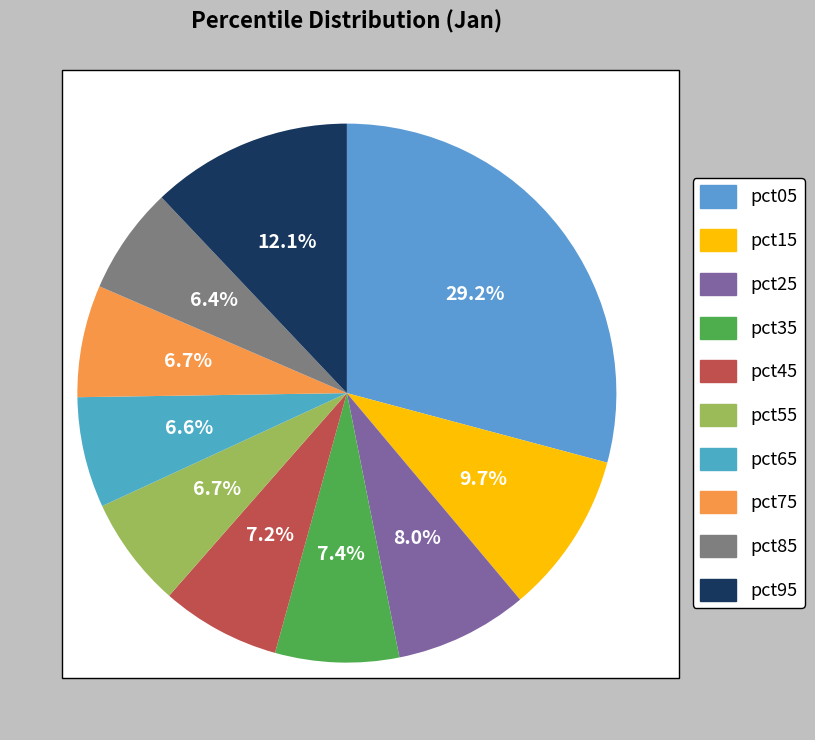

To the nearest percent, what is the difference between the pct35 and pct65 slice percentages?

1%